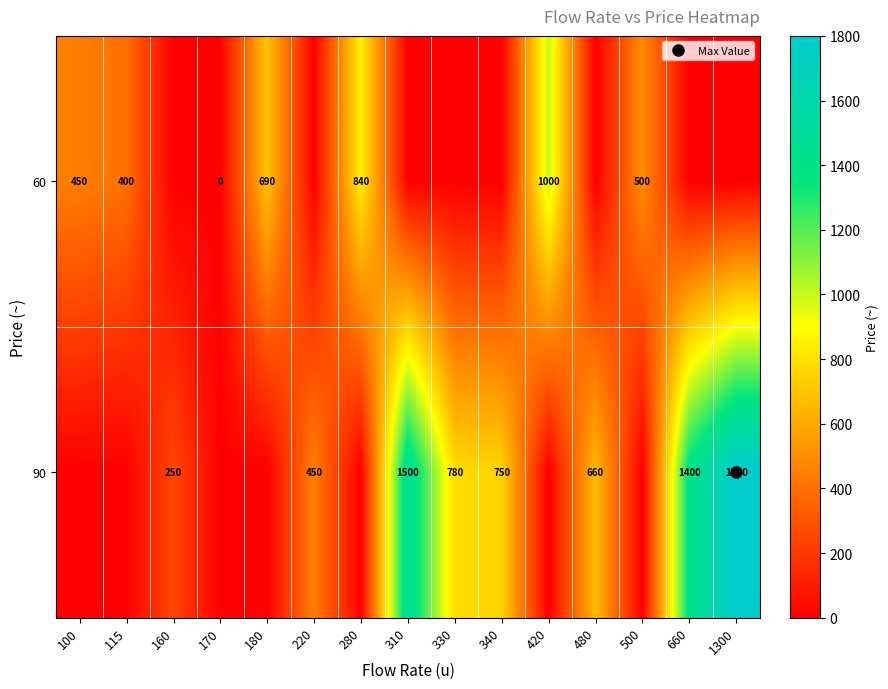

What is the difference between the highest and lowest values at 170?

0.5